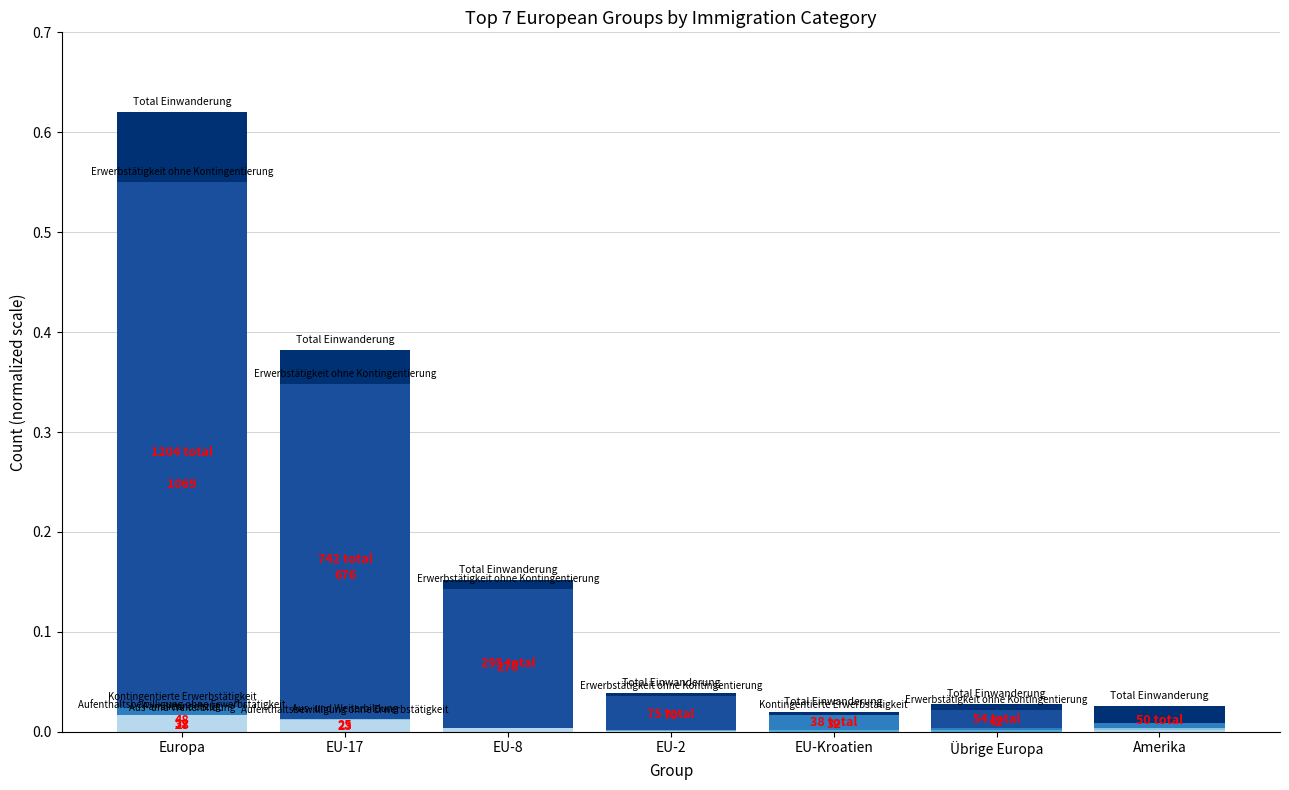

The value of Aus- und Weiterbildung at EU-2 is 0.0. True or false?

False